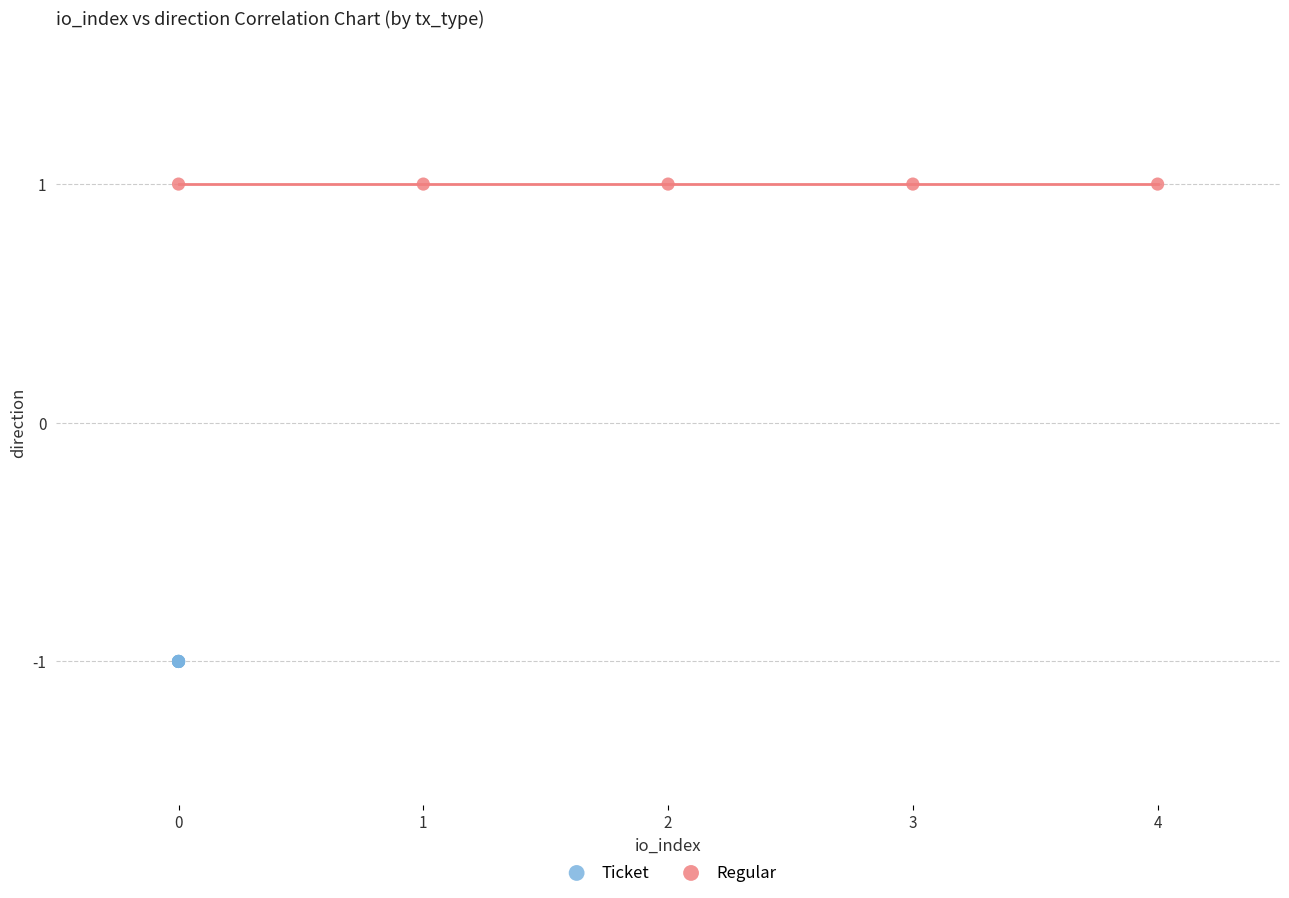

Which series reaches the minimum Y coordinate?

Ticket